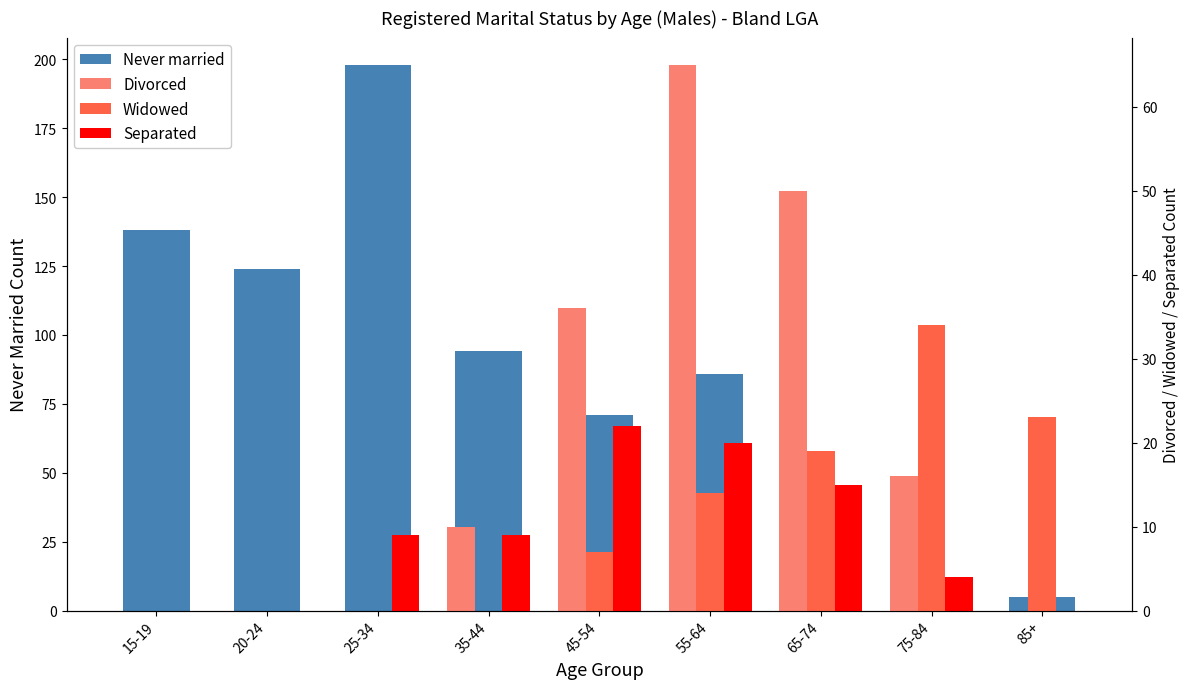

Which series has the largest total across all categories?

Never married